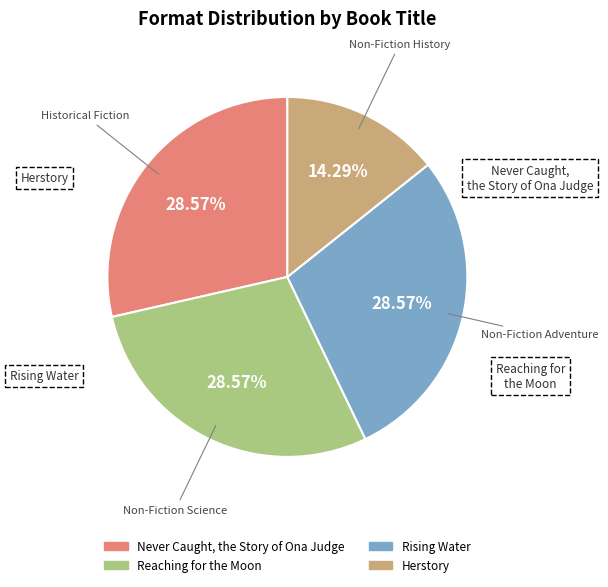

Approximately how many times larger is the value at Reaching for the Moon compared to Rising Water?

1.0